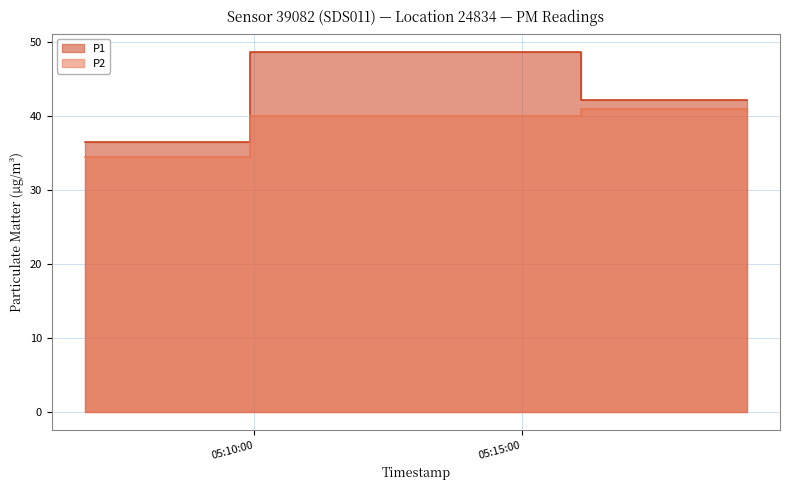

Reading left to right, extract all data points from this chart.

P1: 36.5	48.8	42.2
P2: 34.5	40.0	41.0